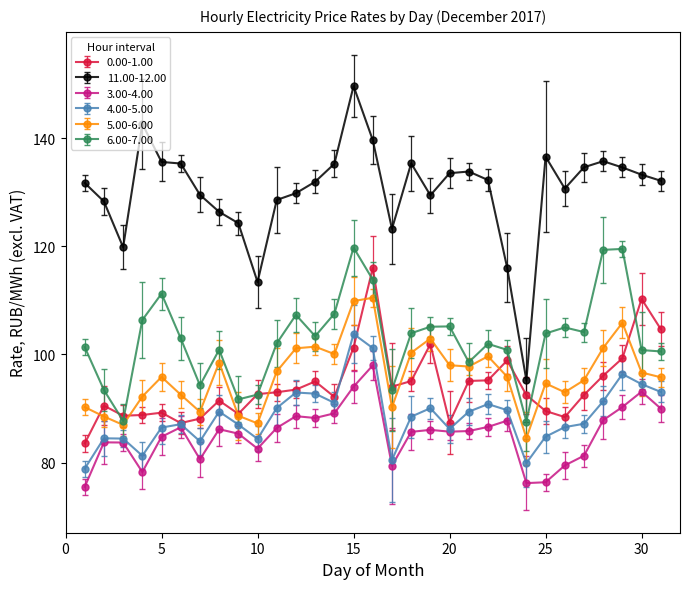

What is the greatest value displayed?

149.6